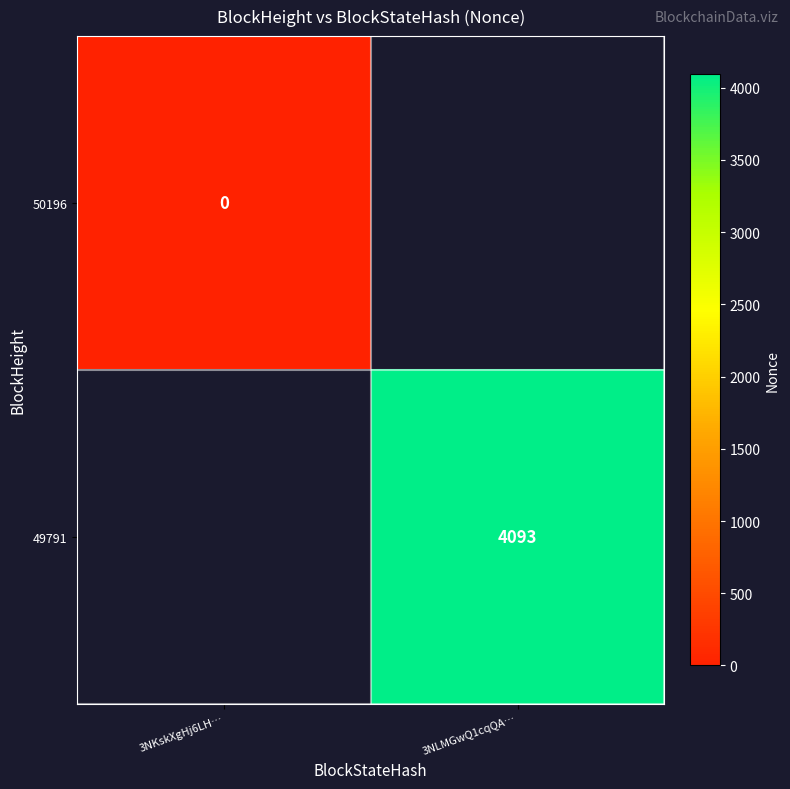

The value of 49791 at 3NLMGwQ1cqQA… is 4093. True or false?

True